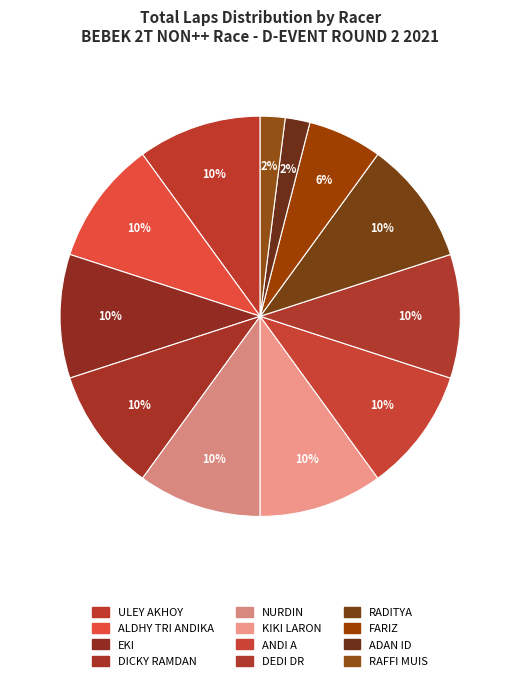

How many slices are in this pie chart?

12